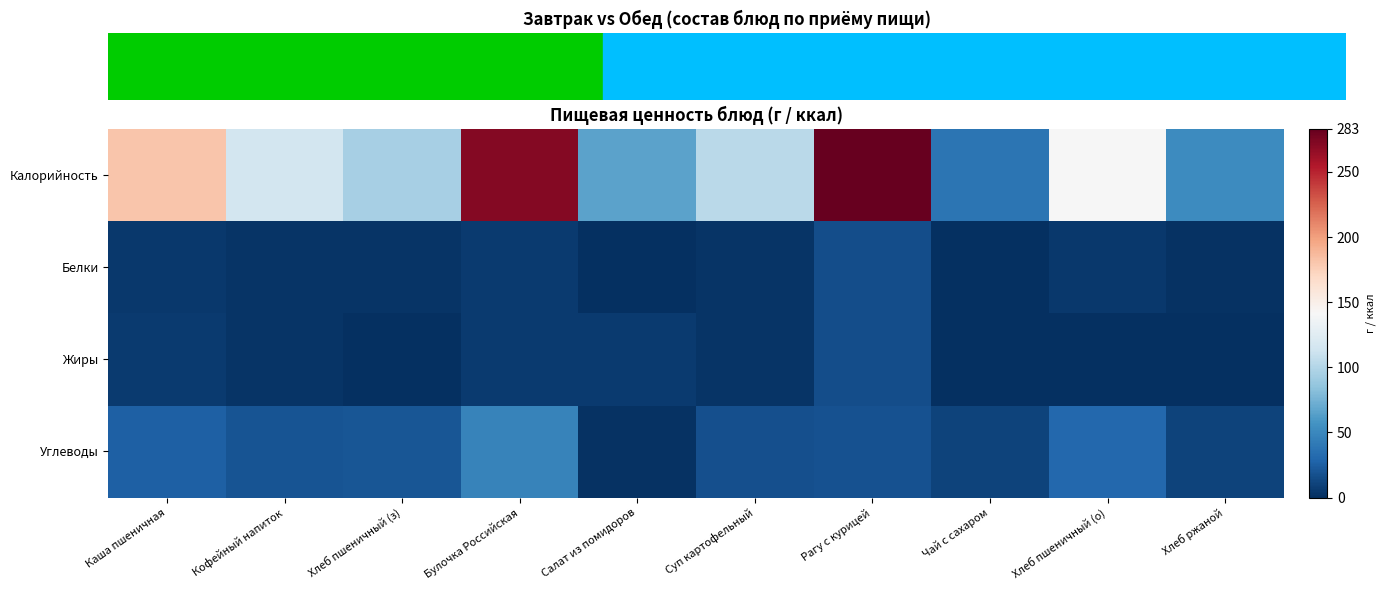

How many distinct data groups are displayed?

4